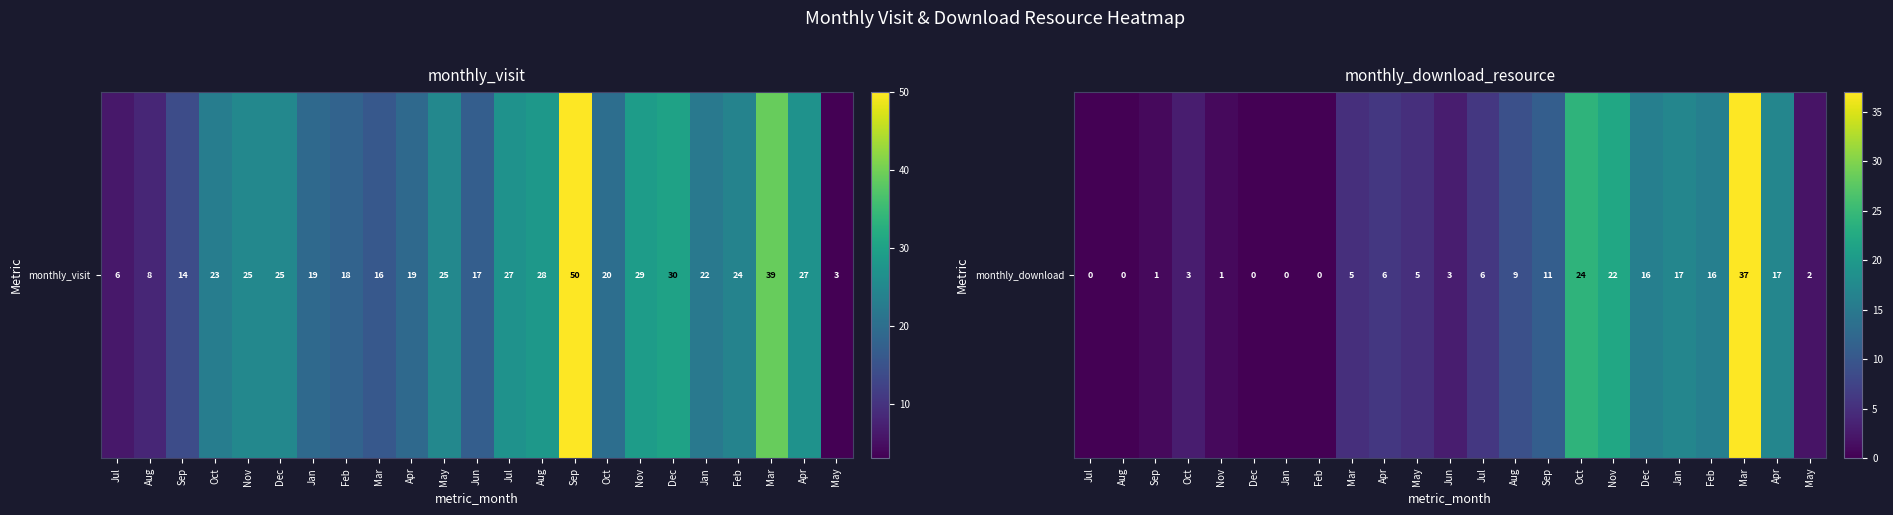

List the labels in order of value, largest first.

Mar, Oct, Nov, Jan, Apr, Dec, Feb, Sep, Aug, Apr, Jul, Mar, May, Oct, Jun, May, Sep, Nov, Jul, Aug, Dec, Jan, Feb